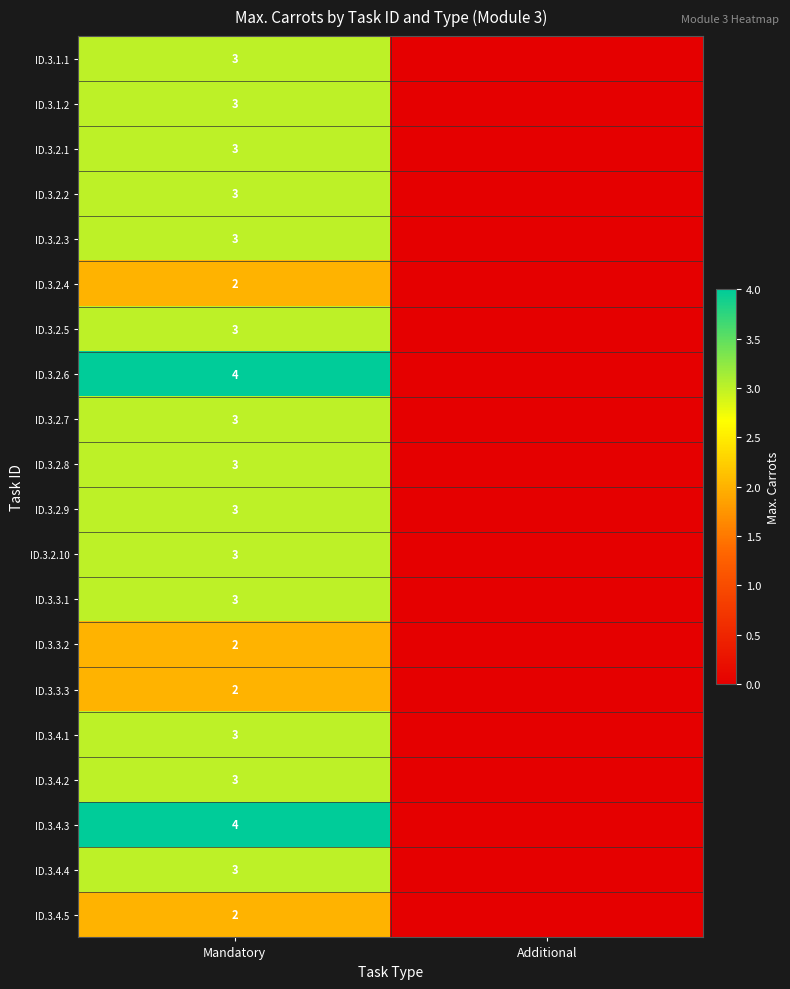

True or false: ID.3.1.2 has a value of 3 at Mandatory.

True